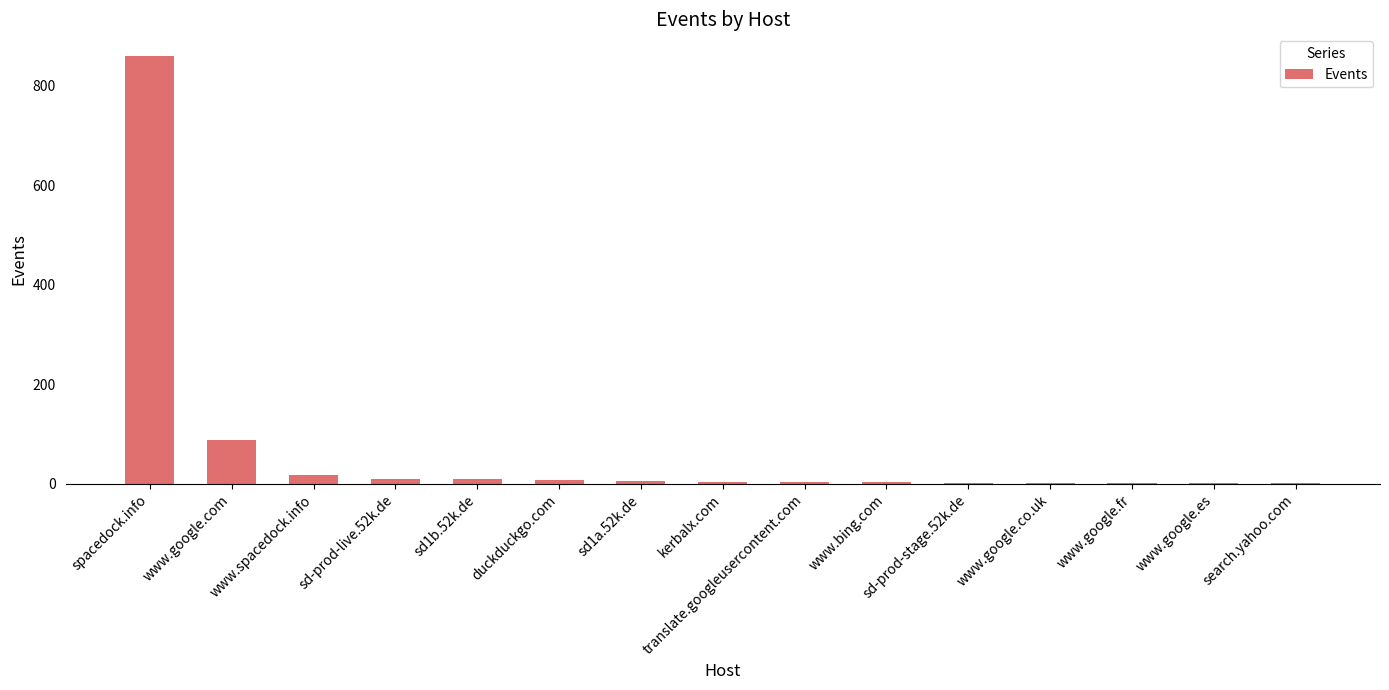

What is the change in value from spacedock.info to www.google.com?

-772